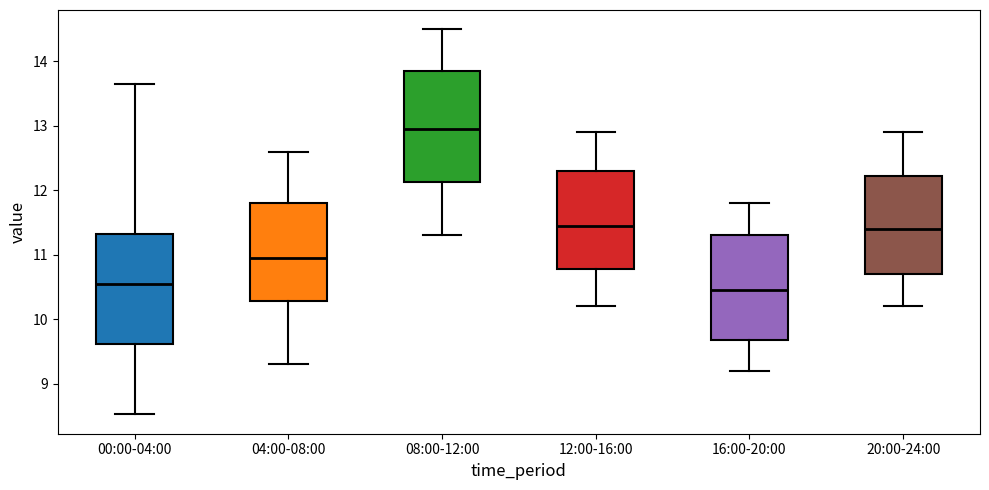

Which box's median line is the highest?

08:00-12:00